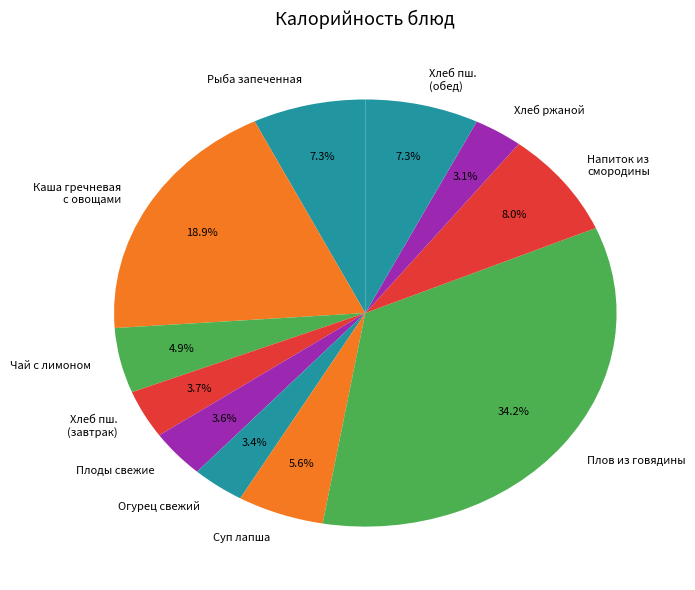

Does Плоды свежие account for over 50% of the chart?

No